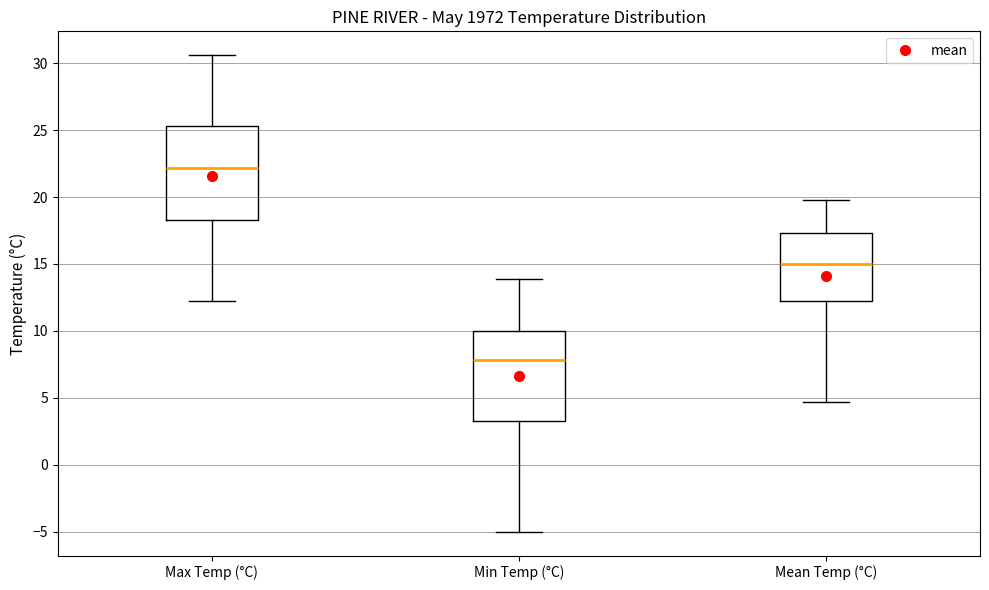

Reading left to right, read every box against the y-axis: the position of its median line, the range the box covers, and the ends of its whiskers. The values are not printed on the chart, so give them approximately, as read against the axis.

Max Temp (°C): median 22.0, box 18.5 to 25.5, whiskers 12.0 to 30.5
Min Temp (°C): median 8.0, box 3.5 to 10.0, whiskers -5.0 to 14.0
Mean Temp (°C): median 15.0, box 12.5 to 17.5, whiskers 4.5 to 20.0